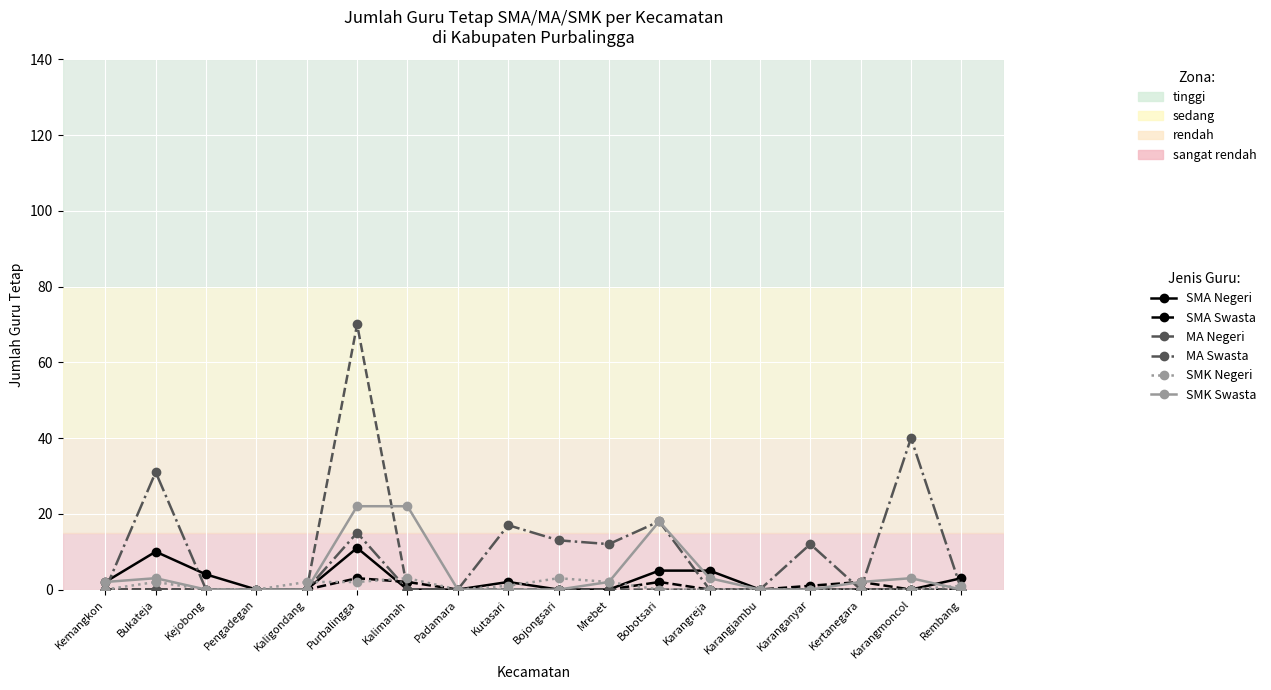

The value of MA Negeri at Kalimanah is 0. True or false?

True